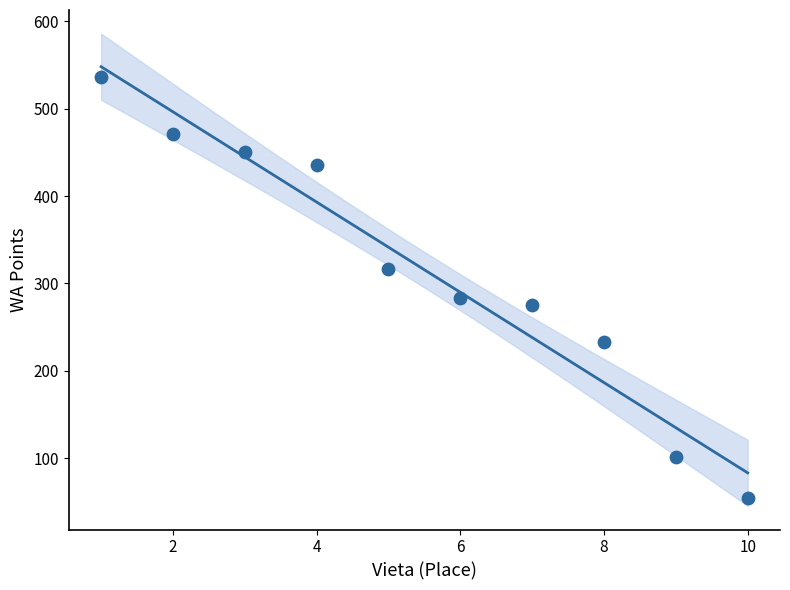

What is the range of Y values (max minus min)?

481